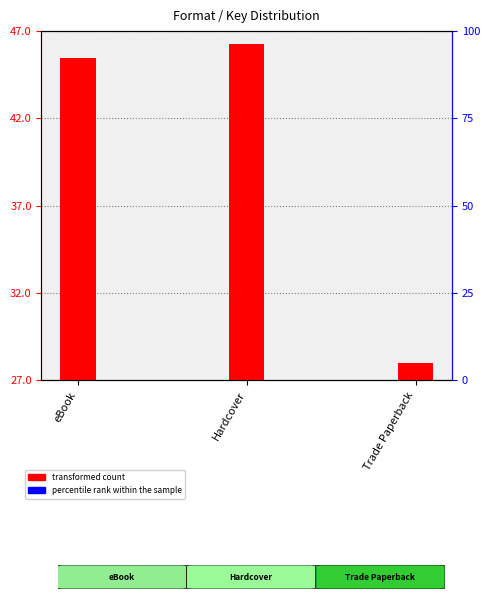

What are all the series names shown in the legend?

transformed count, percentile rank within the sample